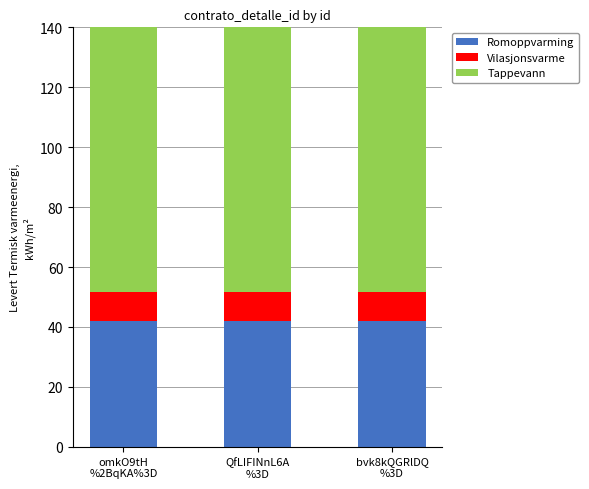

What is the sum of all Romoppvarming values?

126.0